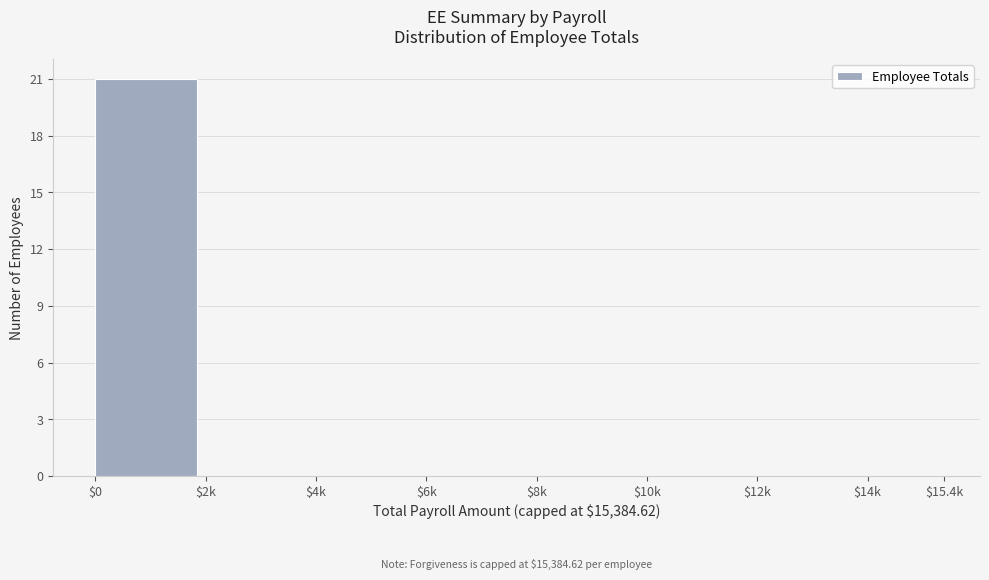

The value at $12k is 0. True or false?

True